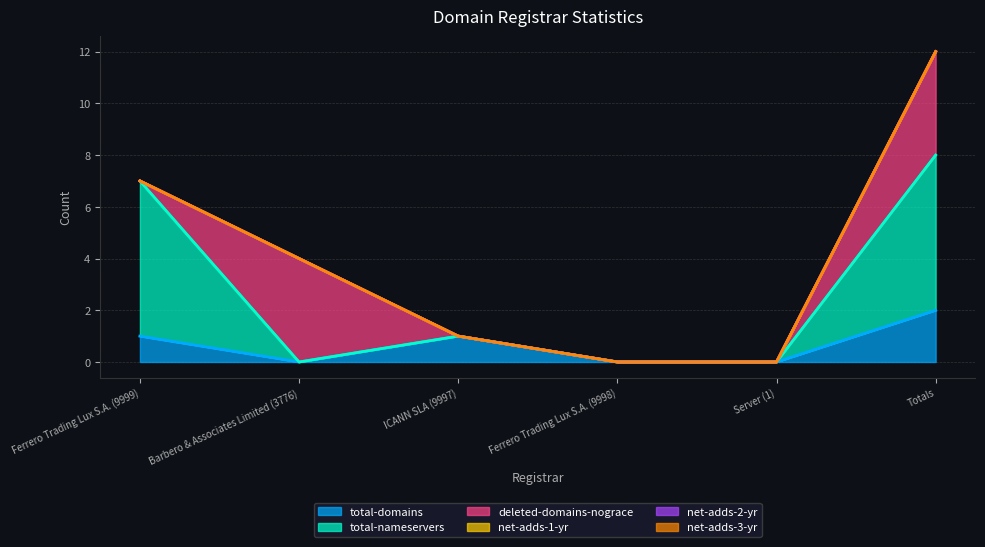

At Server (1), list the series in order from largest to smallest.

total-domains, total-nameservers, deleted-domains-nograce, net-adds-1-yr, net-adds-2-yr, net-adds-3-yr